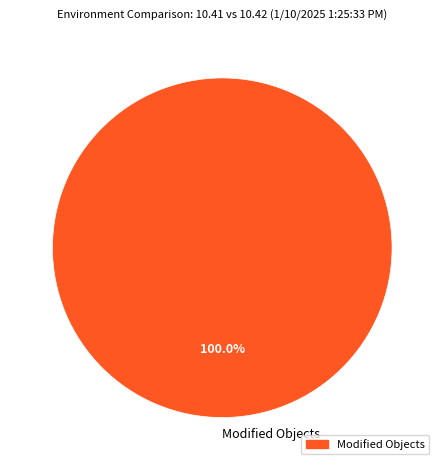

True or false: Modified Objects accounts for 100% of the total.

True